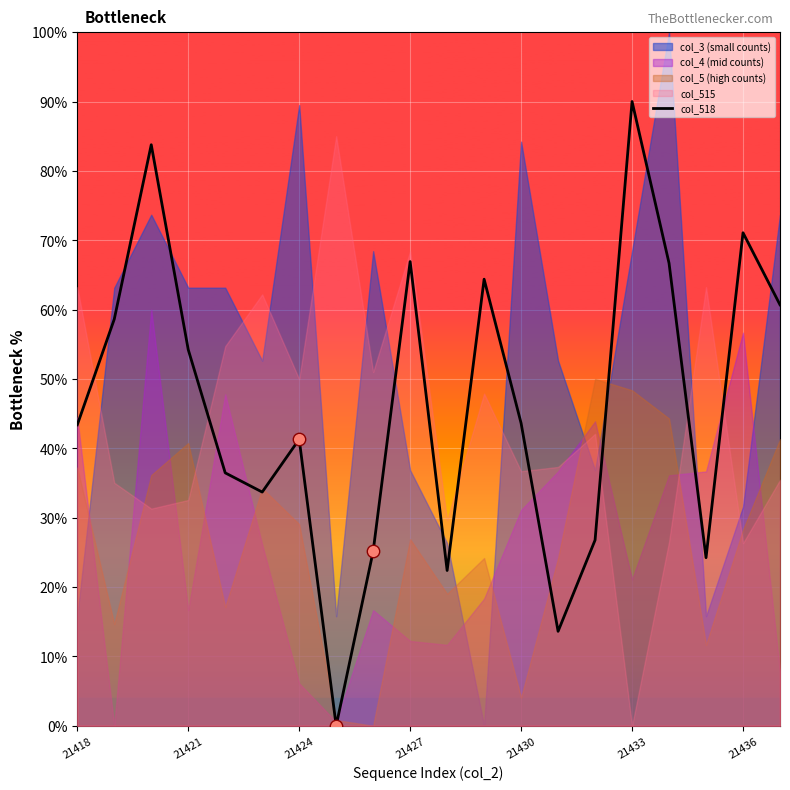

True or false: col_518 has a value of 8.7 at 21418.

False